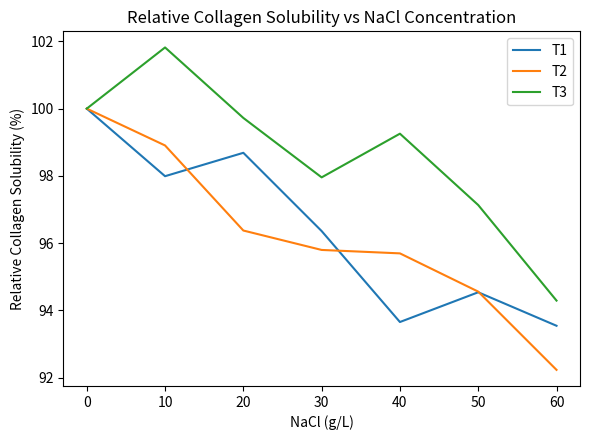

How many lines are shown in the chart?

3